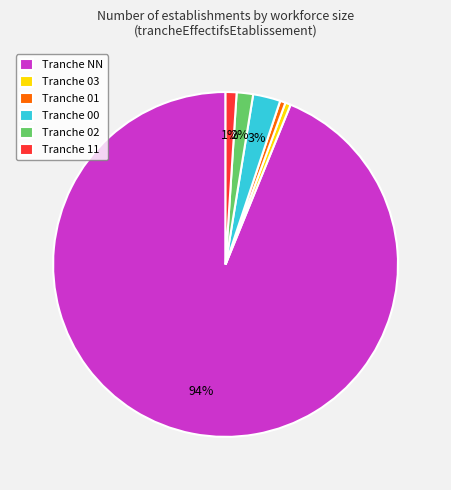

To the nearest percent, what percentage of the pie is Tranche 02?

2%